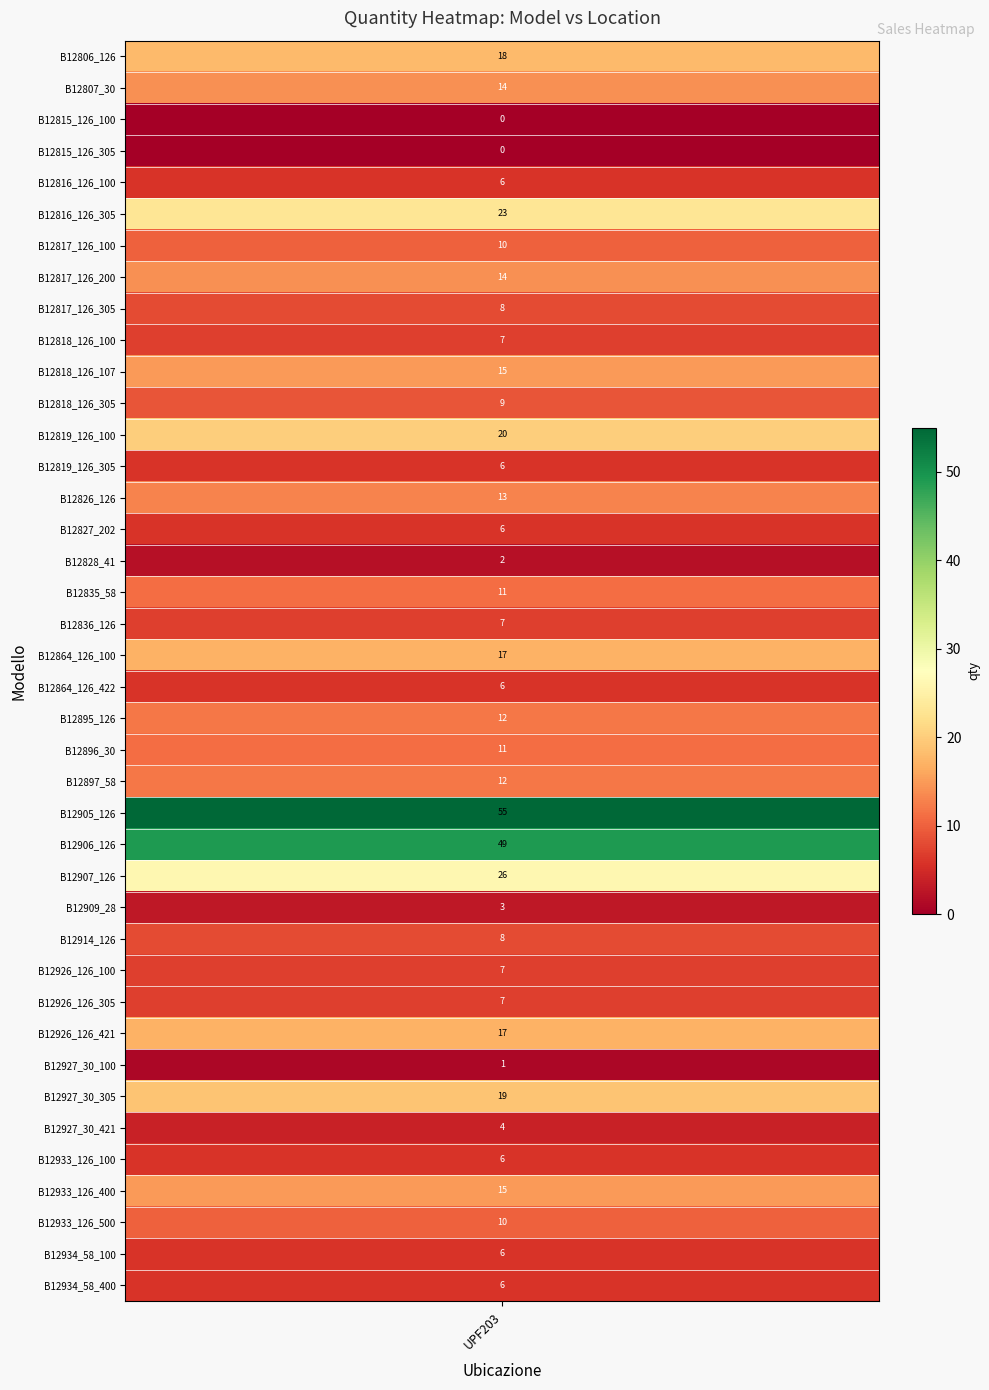

At which label does the data first exceed 10?

B12806_126